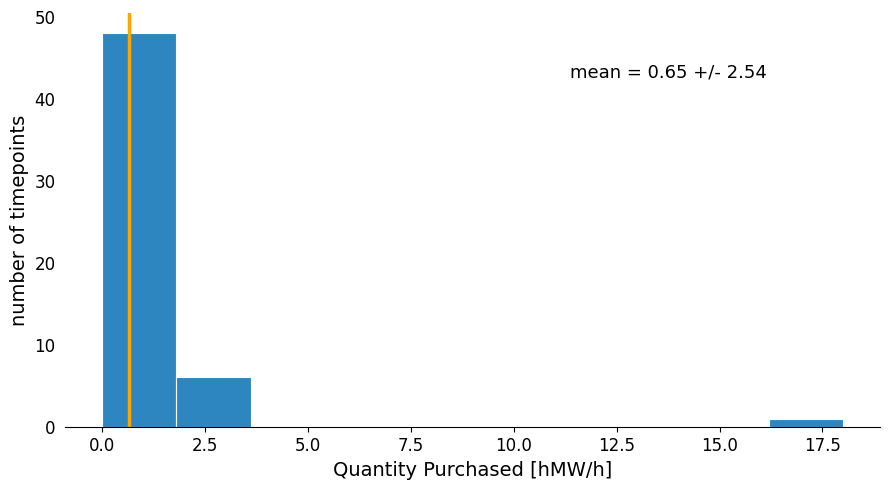

Around what value on the x-axis is the tallest bar? Give the approximate position of its centre, as read against the axis.

1.0